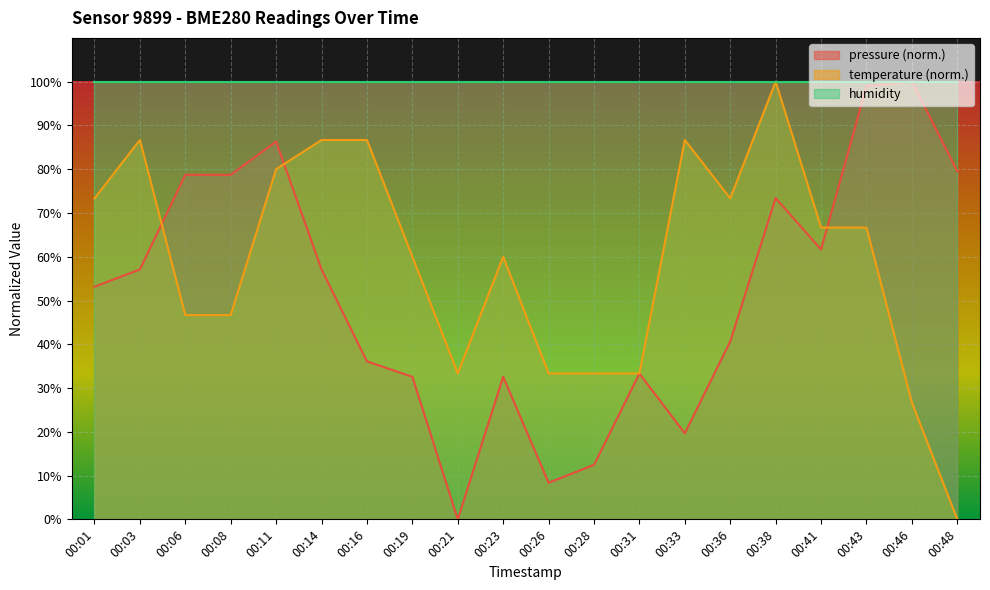

At how many categories does at least one series exceed 11?

20